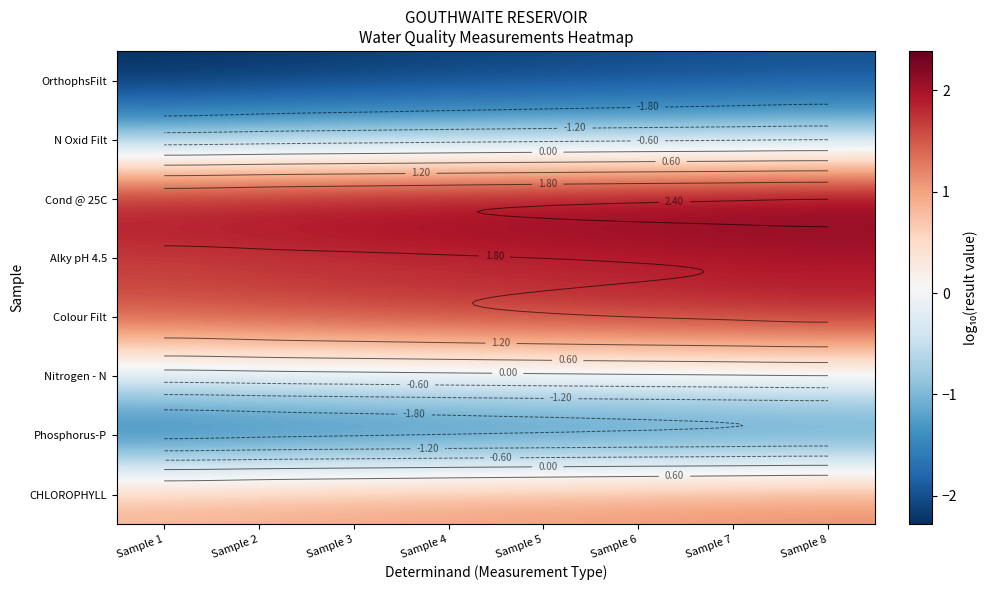

At how many categories does at least one series exceed 1?

8